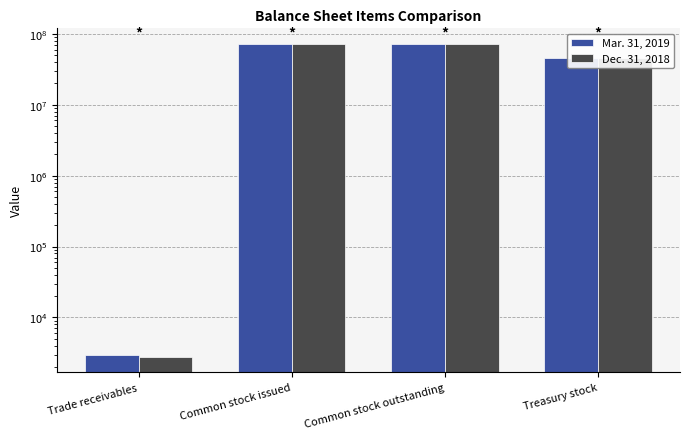

What are all the series names shown in the legend?

Mar. 31, 2019, Dec. 31, 2018